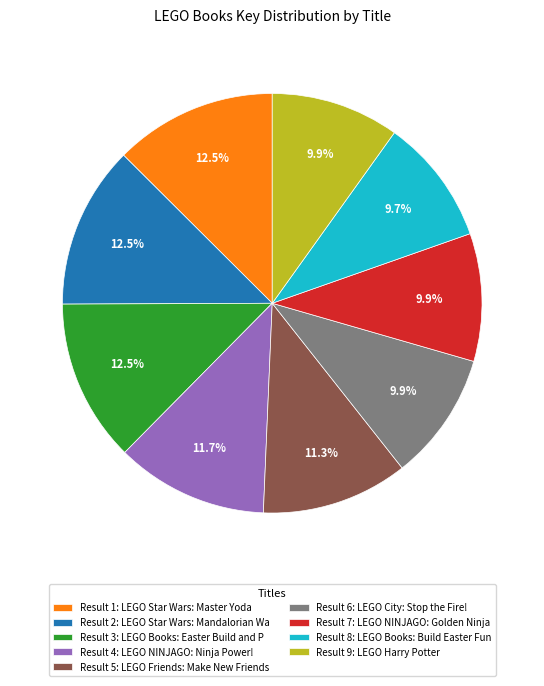

How much of the chart is everything except Result 2: LEGO Star Wars: Mandalorian Wa?

87.5%